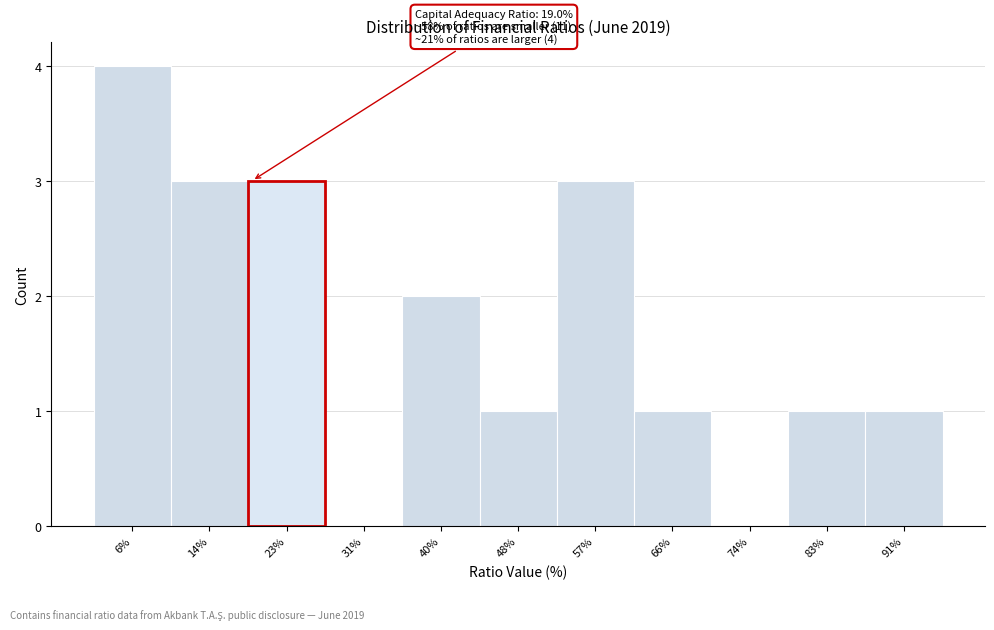

Which range on the x-axis has the tallest bar?

2 to 10